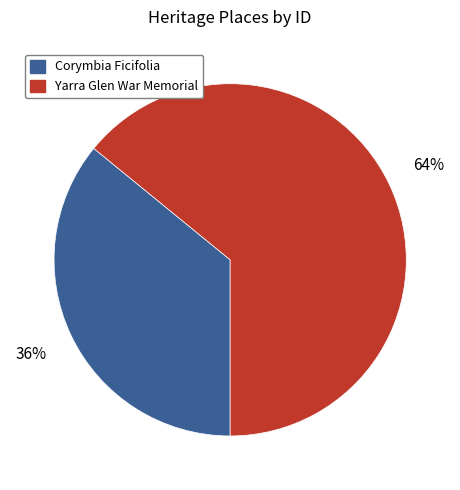

True or false: Yarra Glen War Memorial accounts for 64% of the total.

True